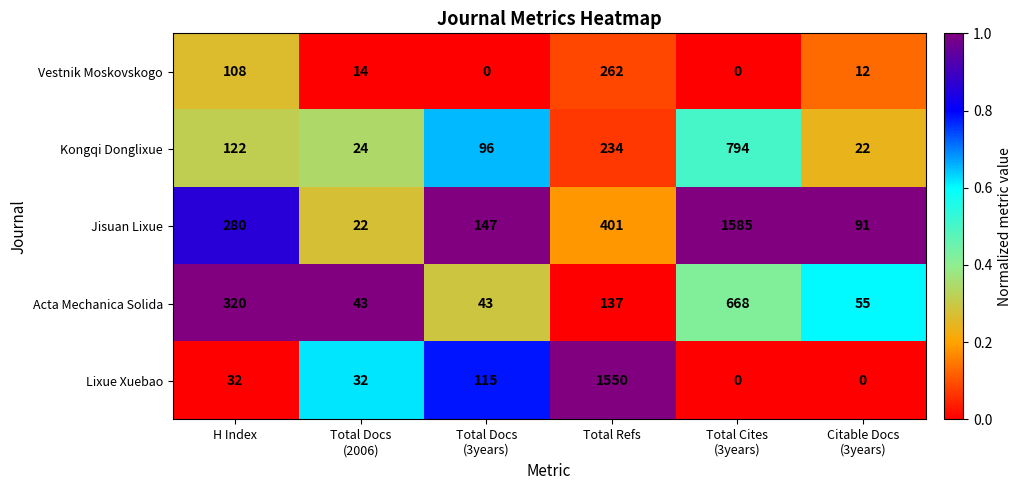

Which series changed the most between Total Docs
(3years) and Total Refs?

Lixue Xuebao